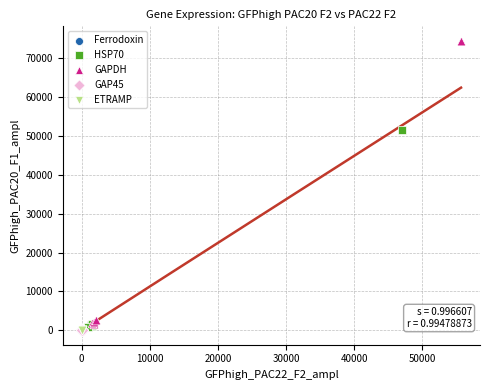

Which series has the widest spread of Y values?

GAPDH